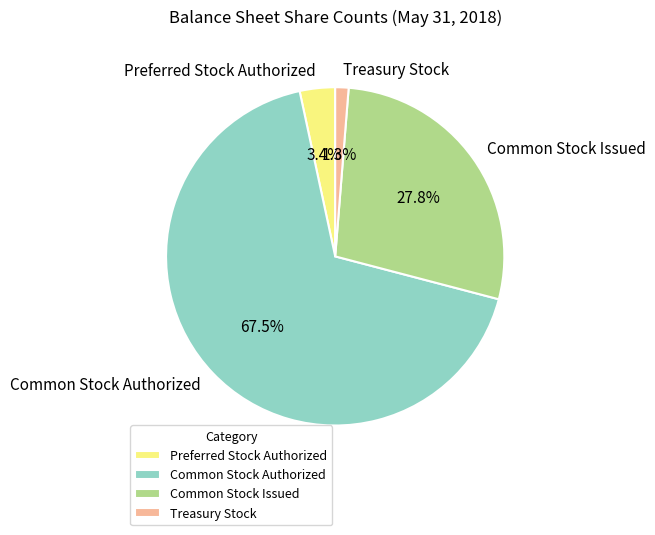

Approximately how many times larger is the value at Treasury Stock compared to Preferred Stock Authorized?

0.4